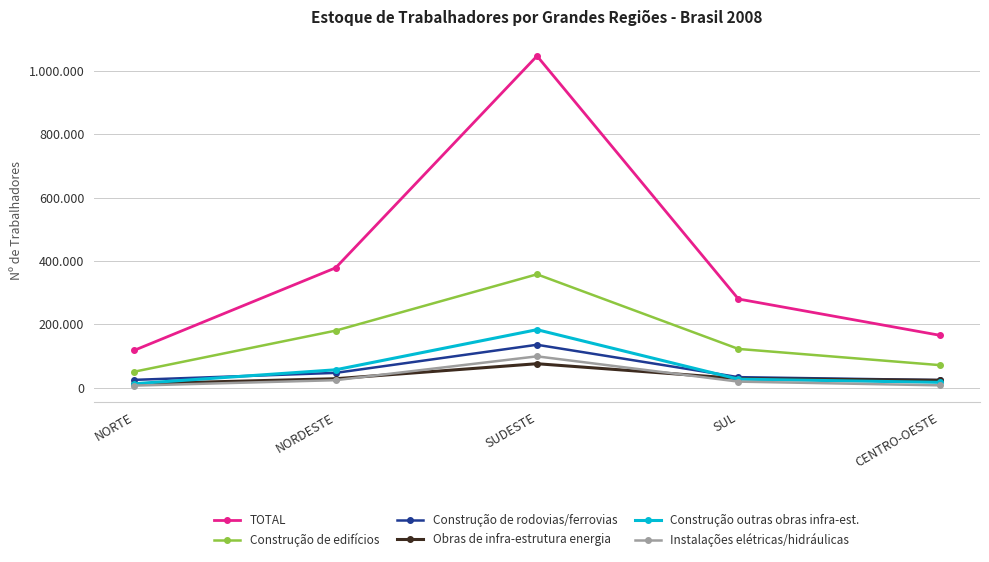

What value does the Construção outras obras infra-est. series have at NORDESTE, to the nearest 100?

55900